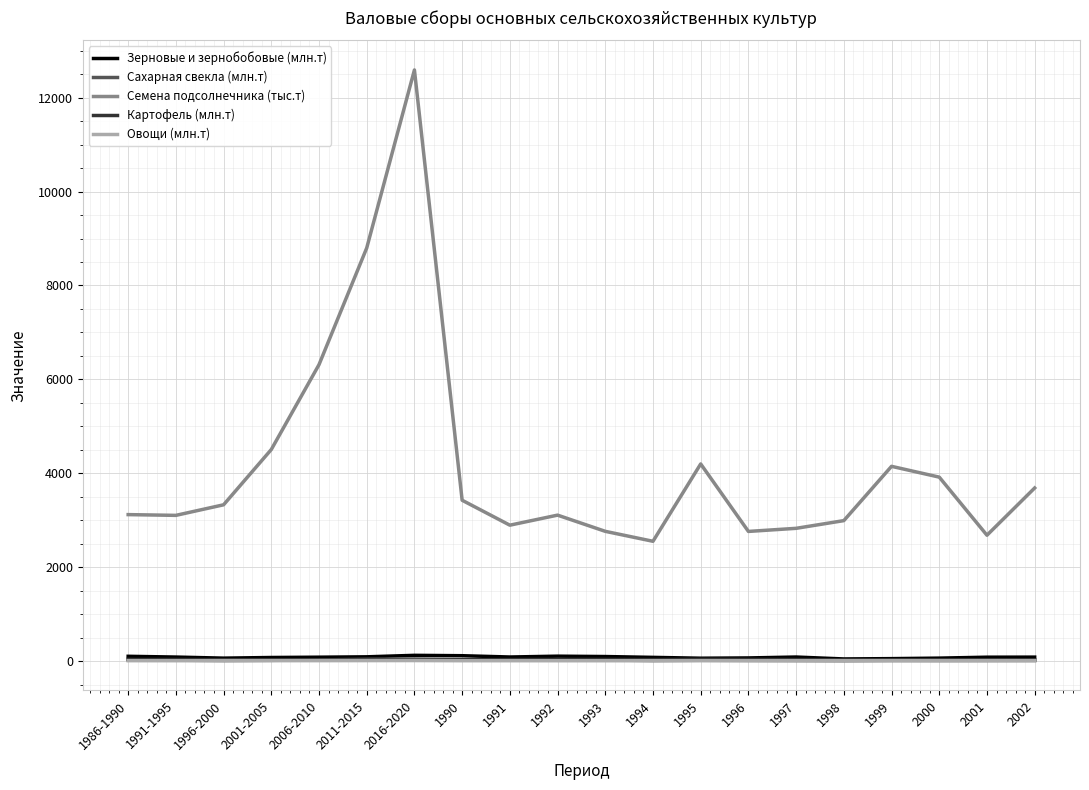

The value of Овощи (млн.т) at 2011-2015 is 12.8. True or false?

True